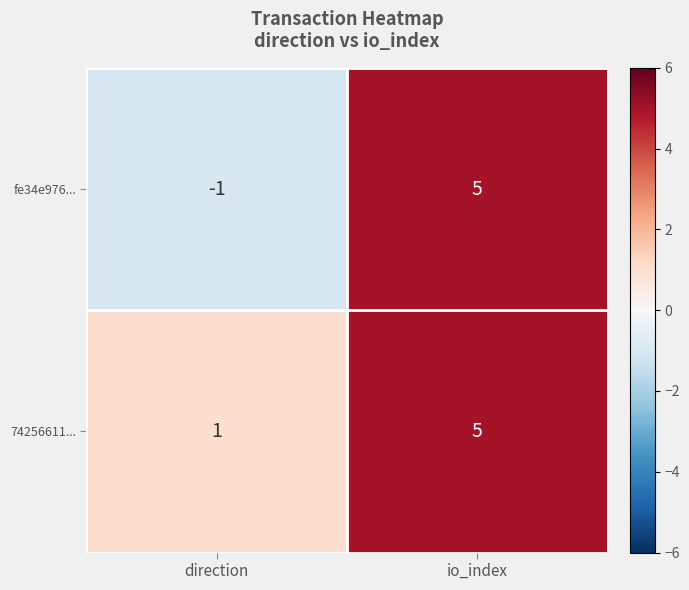

What is the smallest value displayed?

-1